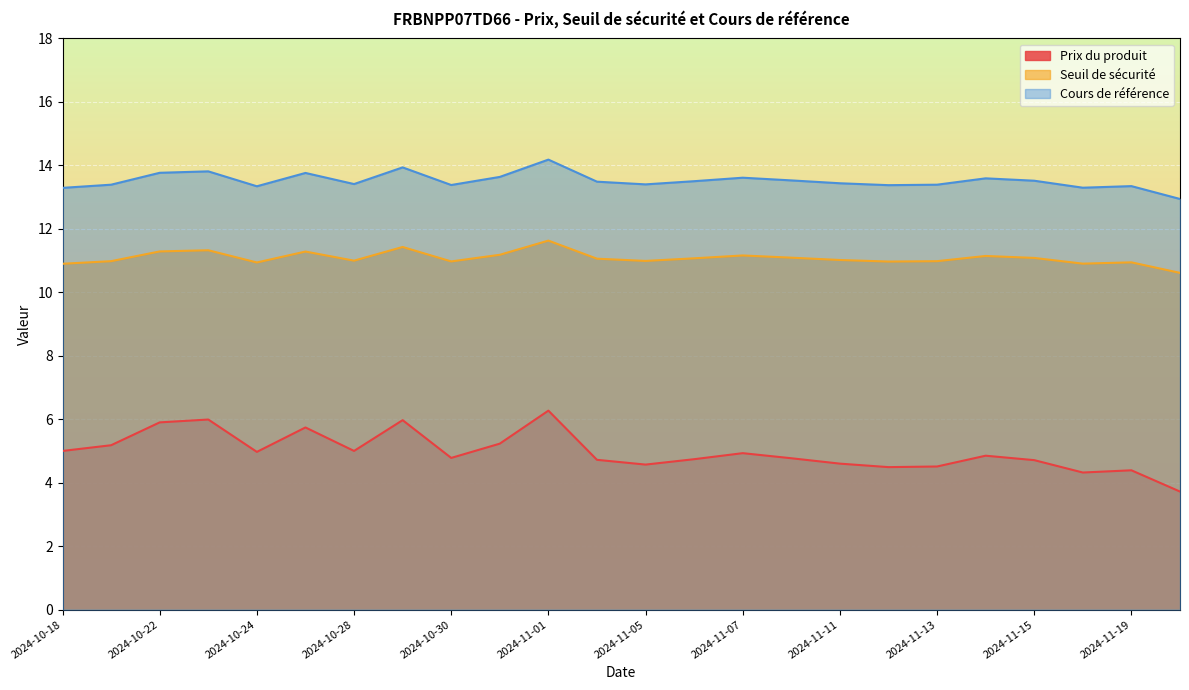

Reading left to right, transcribe all the data shown in this chart.

Prix du produit: 5.0	5.2	5.9	6.0	5.0	5.7	5.0	6.0	4.8	5.2	6.3	4.7	4.6	4.7	4.9	4.8	4.6	4.5	4.5	4.8	4.7	4.3	4.4	3.7
Seuil de sécurité: 10.9	11.0	11.3	11.3	10.9	11.3	11.0	11.4	11.0	11.2	11.6	11.1	11.0	11.1	11.2	11.1	11.0	11.0	11.0	11.1	11.1	10.9	10.9	10.6
Cours de référence: 13.3	13.4	13.8	13.8	13.3	13.8	13.4	13.9	13.4	13.6	14.2	13.5	13.4	13.5	13.6	13.5	13.4	13.4	13.4	13.6	13.5	13.3	13.3	12.9